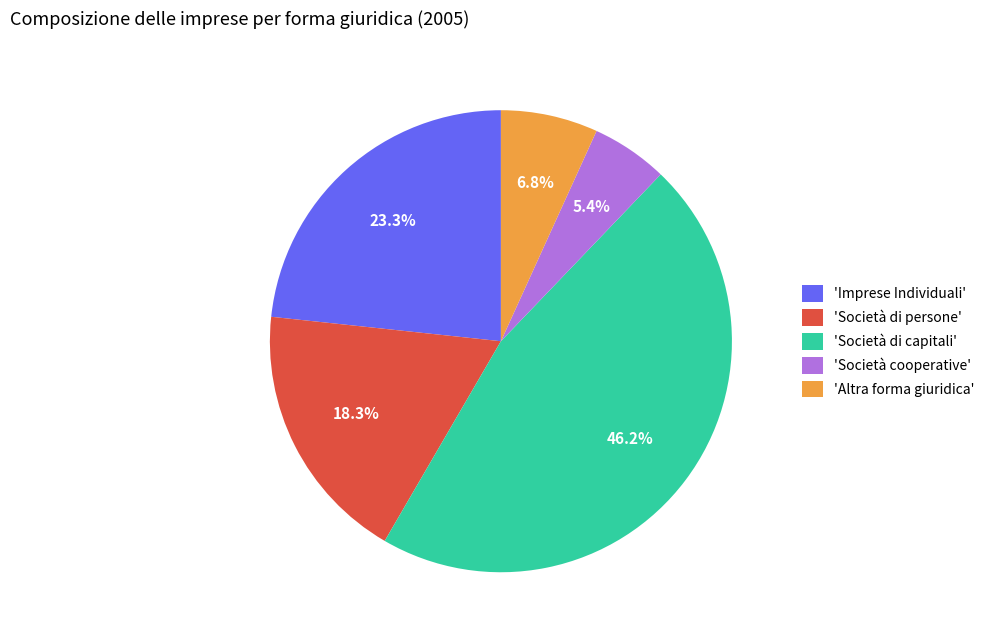

How many segments does this pie chart have?

5